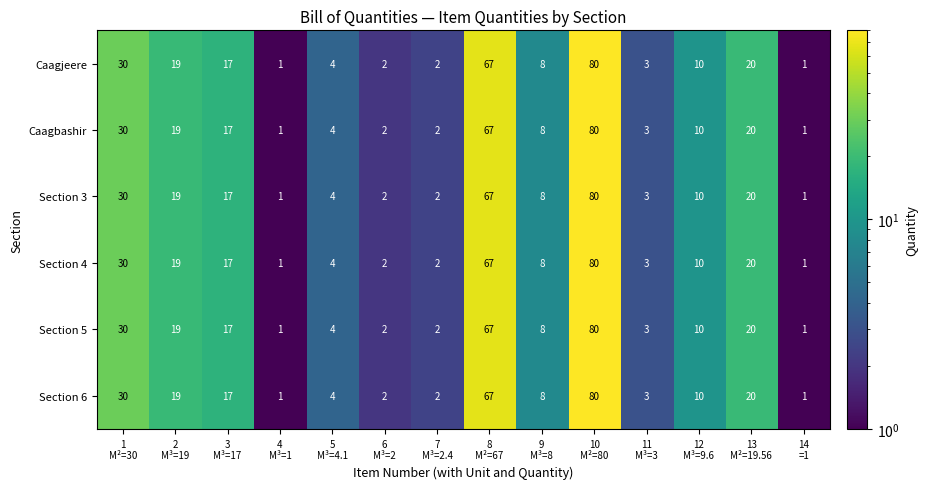

What is the greatest value displayed?

80